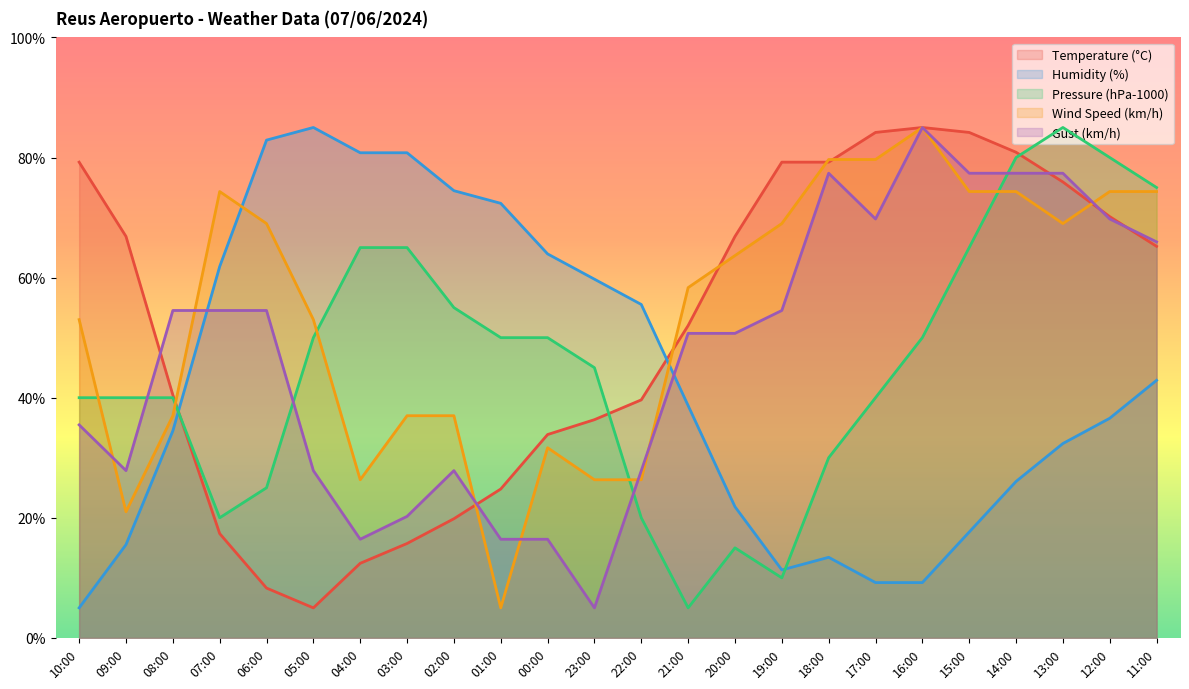

What is the difference between the highest and lowest values at 02:00?

54.6